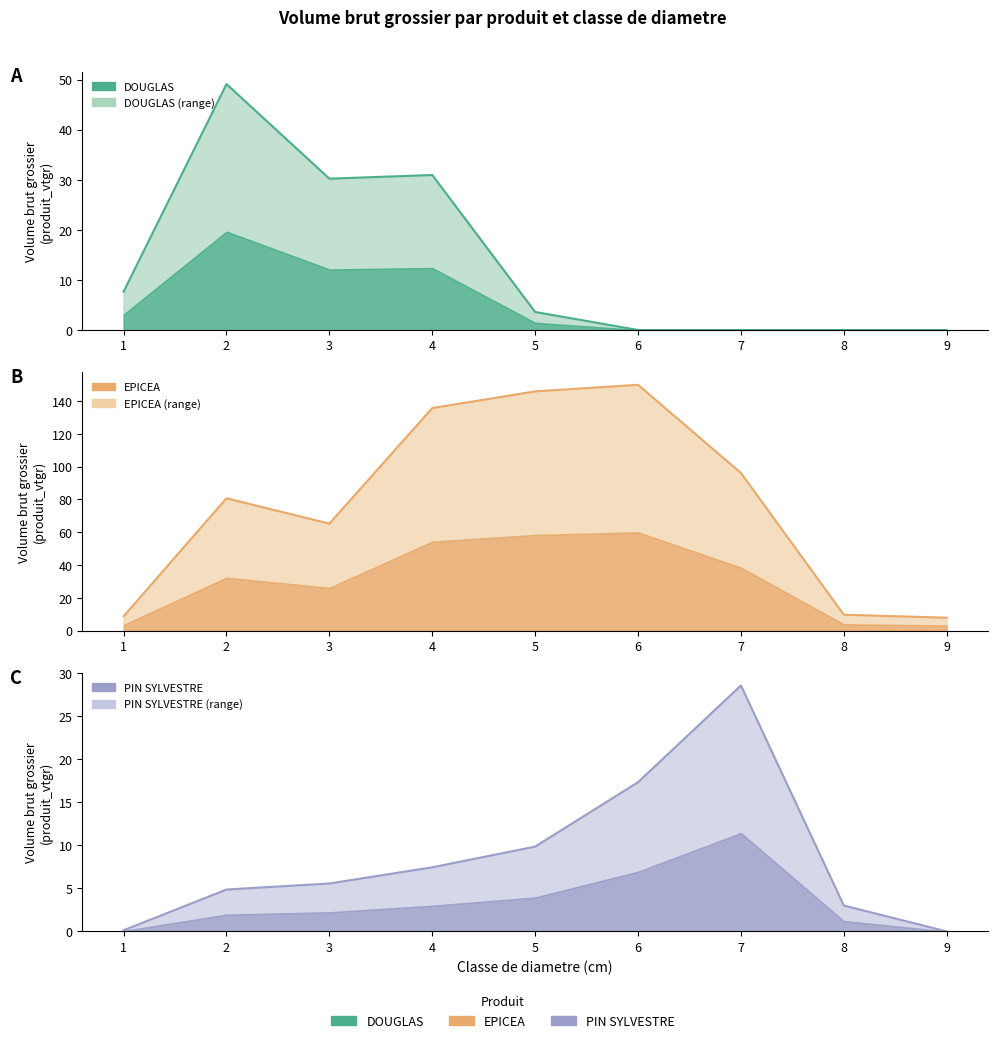

What are all the series names shown in the legend?

DOUGLAS, EPICEA, PIN SYLVESTRE